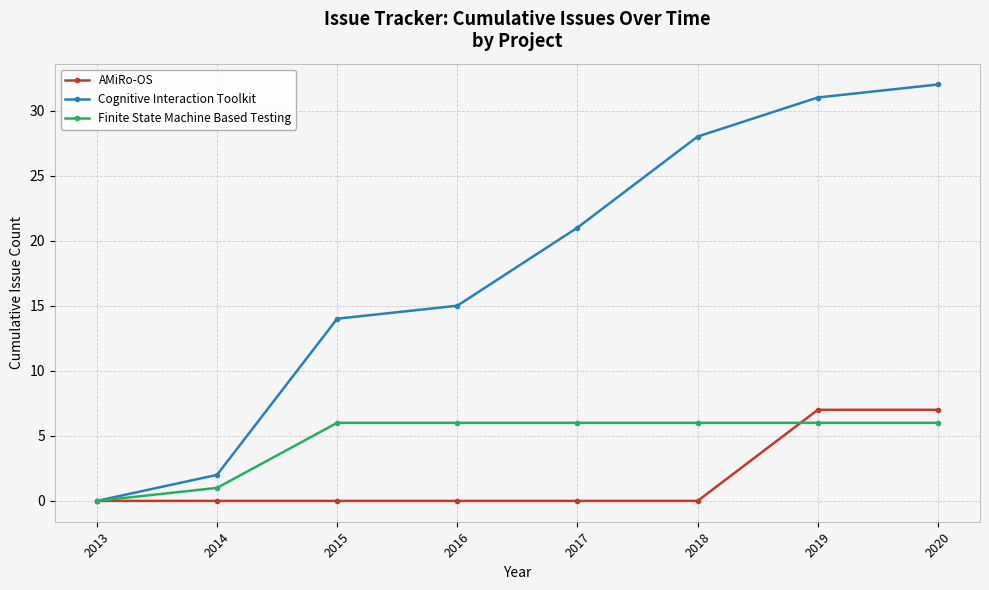

The Cognitive Interaction Toolkit series shows 43 at 2019. True or false?

False